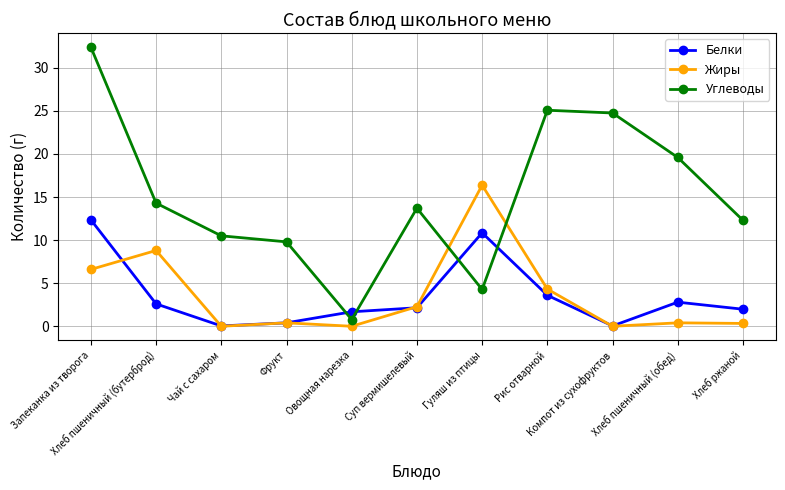

List the series in order of their peak value, lowest first.

Белки, Жиры, Углеводы